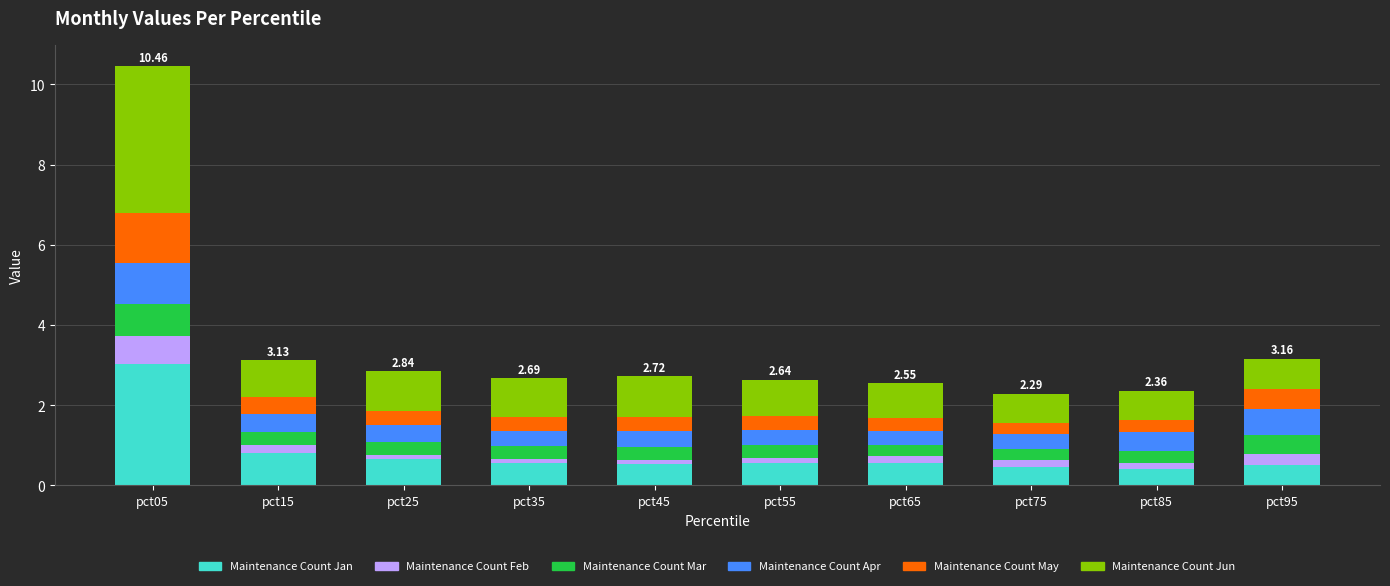

At which category is the sum across all series the highest?

pct05